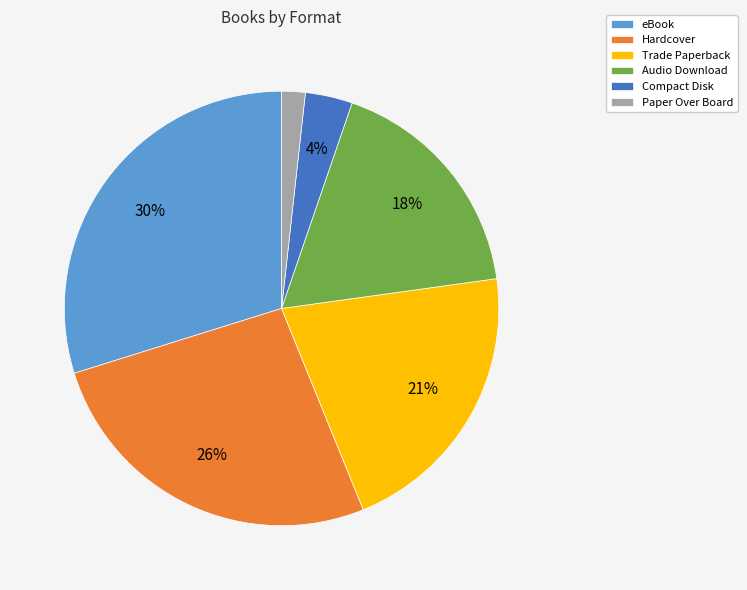

To the nearest percent, what is the average slice percentage?

17%